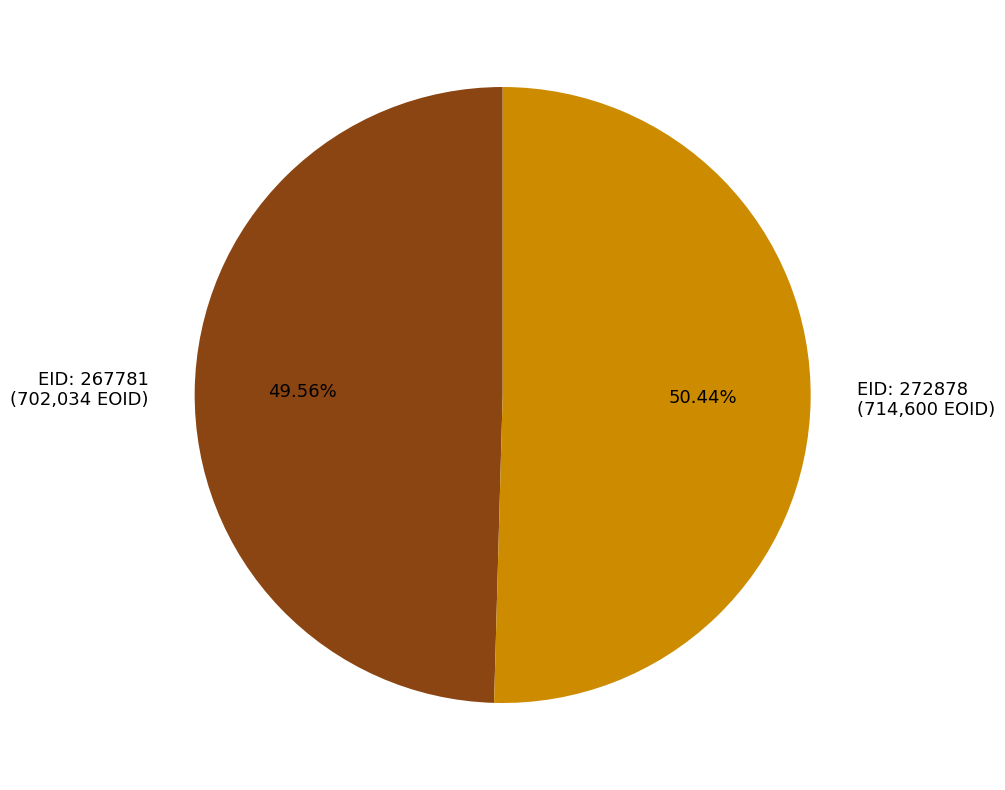

Approximately how many times larger is the value at EID: 267781 (702,034 EOID) compared to EID: 272878 (714,600 EOID)?

1.0